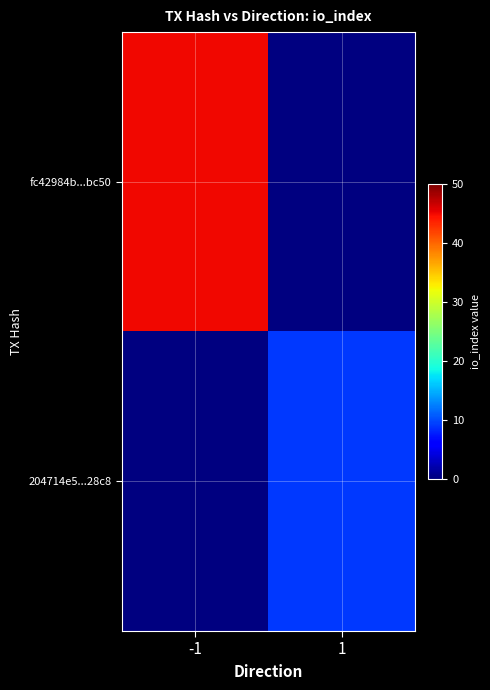

How many values in fc42984b...bc50 are above zero?

1